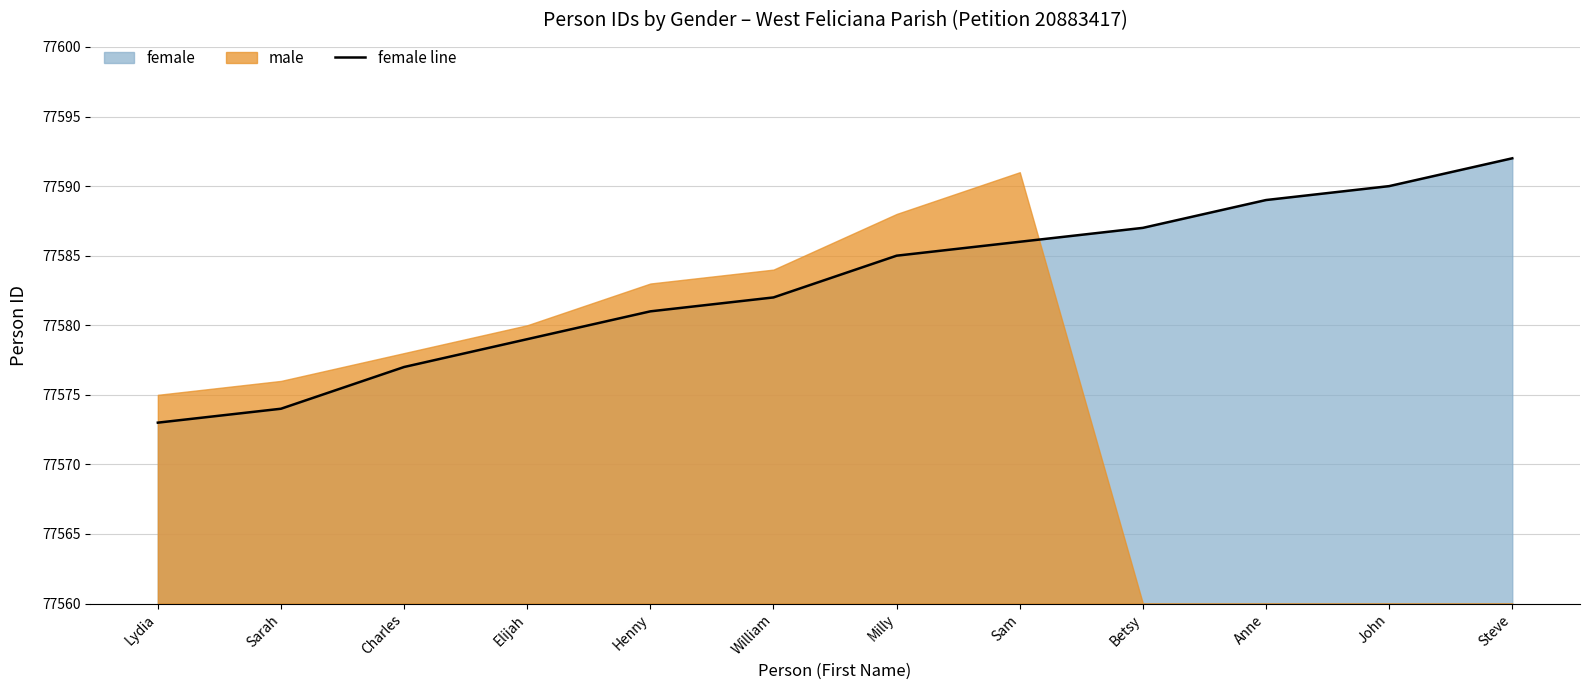

At which category does the chart reach its minimum across all series?

Lydia